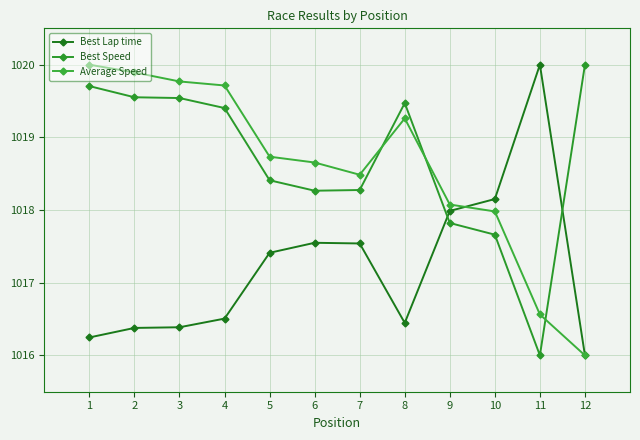

Between 1 and 9, which is larger?

9